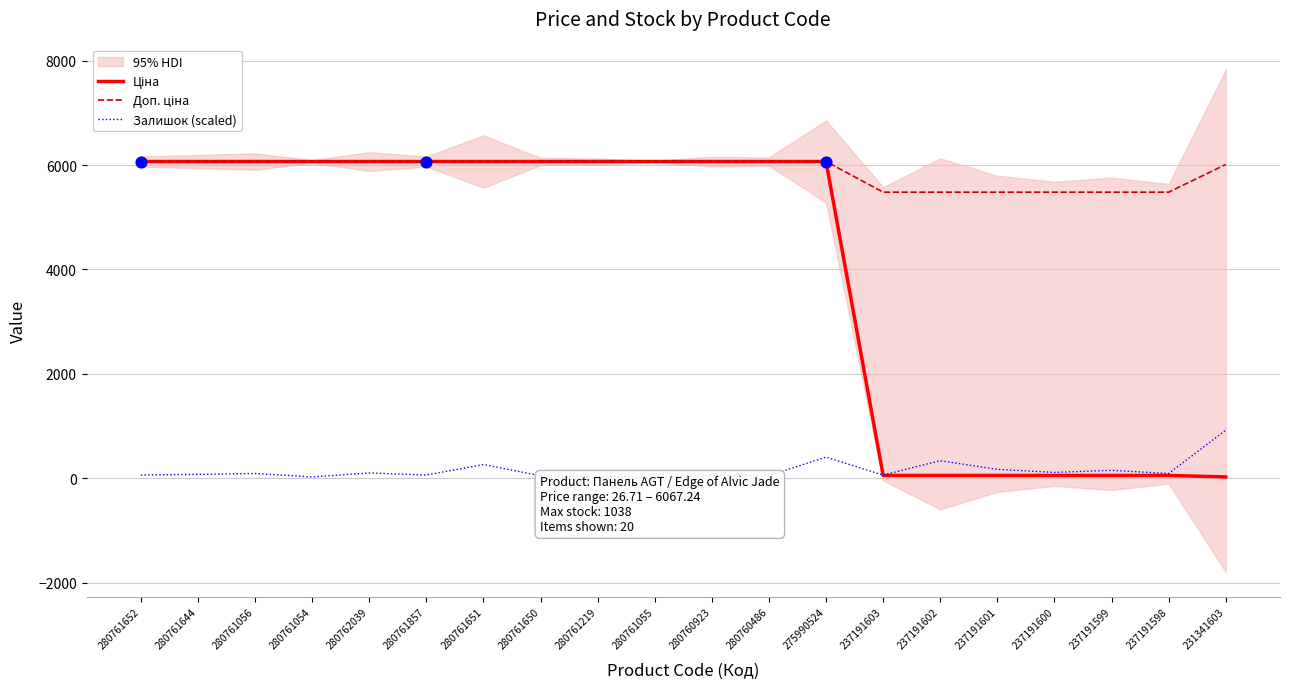

What is the total value across all series at 231341603?

6959.3